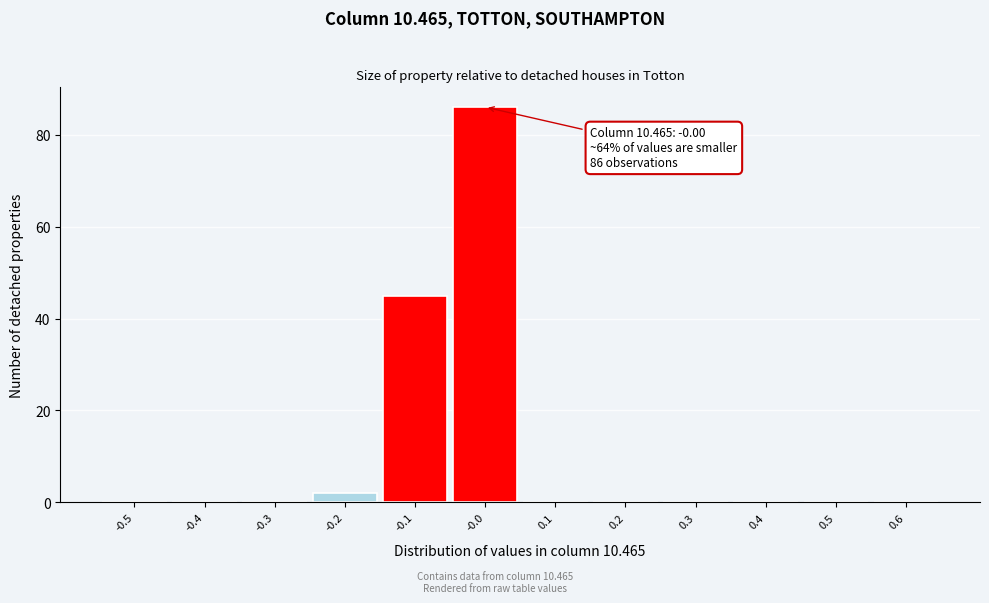

Which range on the x-axis has the tallest bar?

-0.05 to 0.05